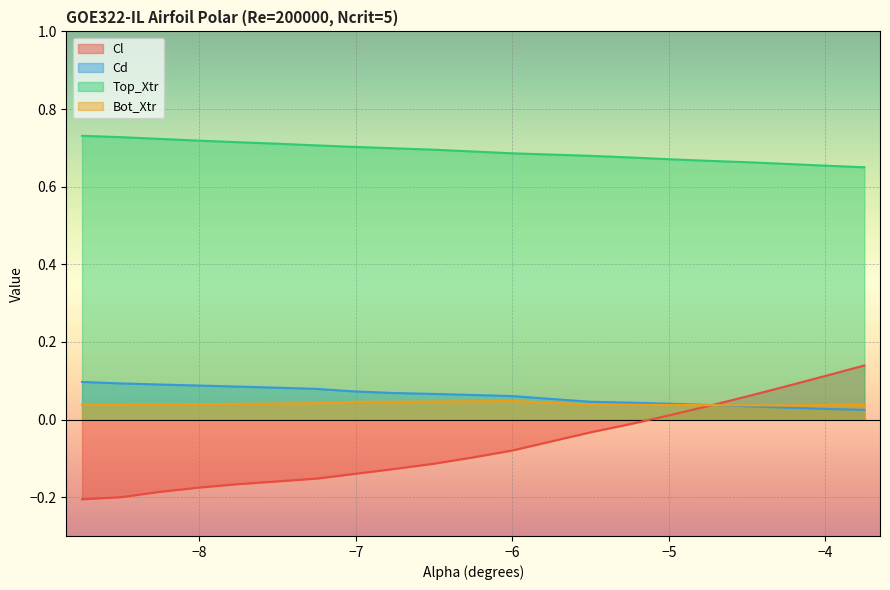

What is the minimum value for Top_Xtr?

0.6